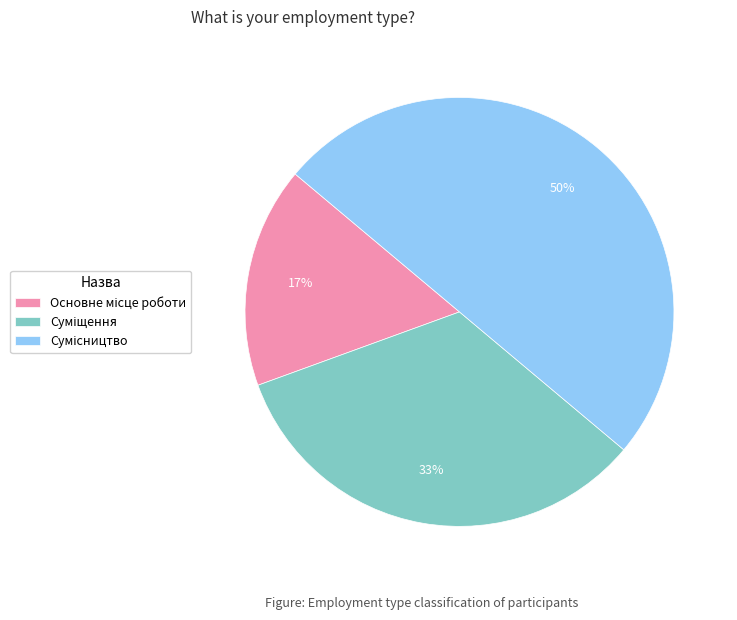

To the nearest percent, what is the average slice percentage?

33%